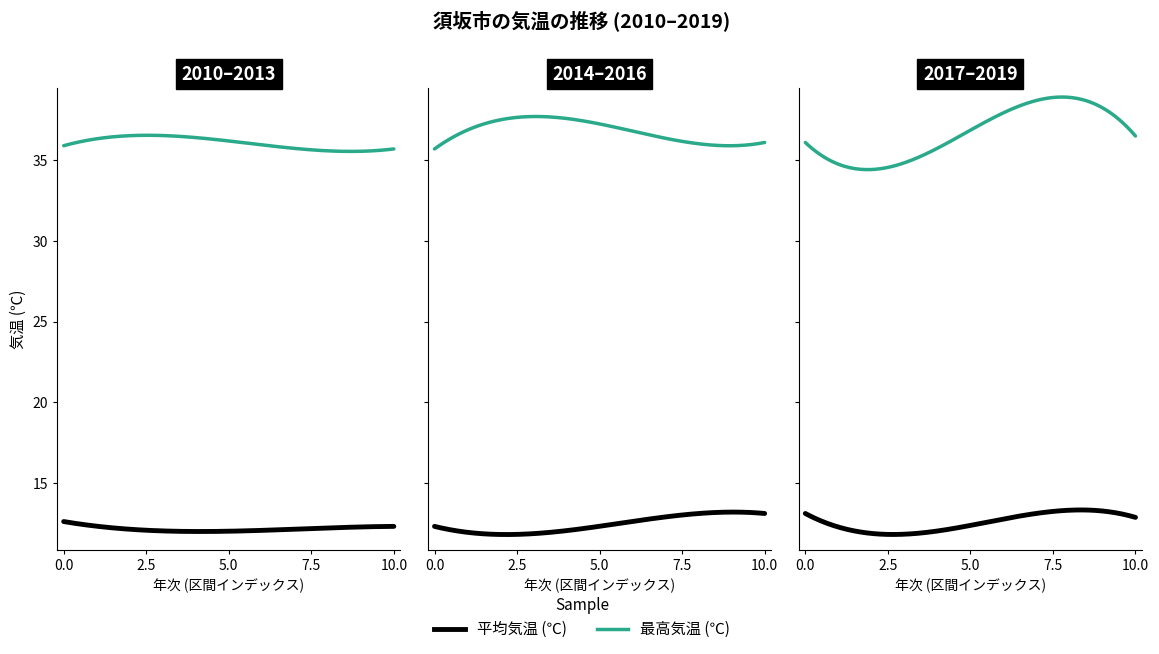

Is it true that 平均気温 (℃) equals 16.5 at 2017?

False